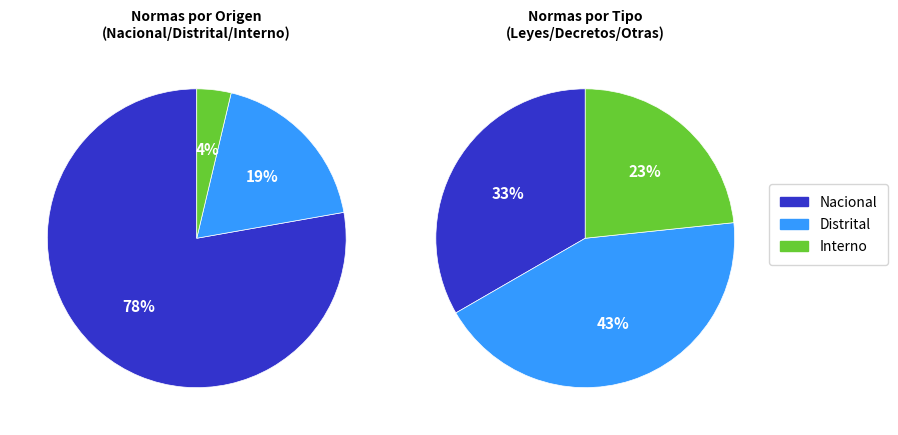

Which has a higher value, Distrital or Interno?

Distrital